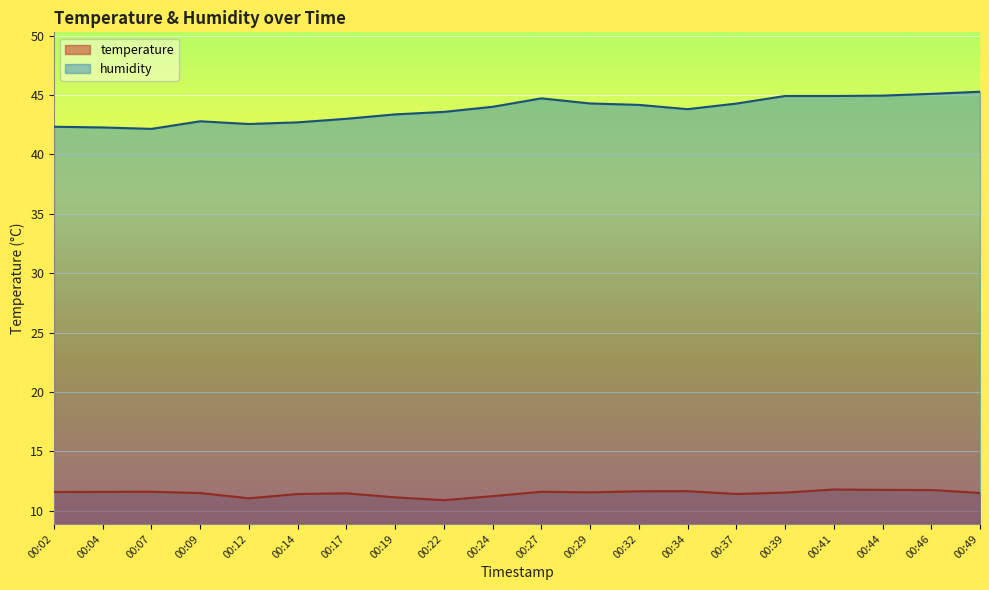

What is the difference between the maximum and second lowest values in the humidity series?

3.0